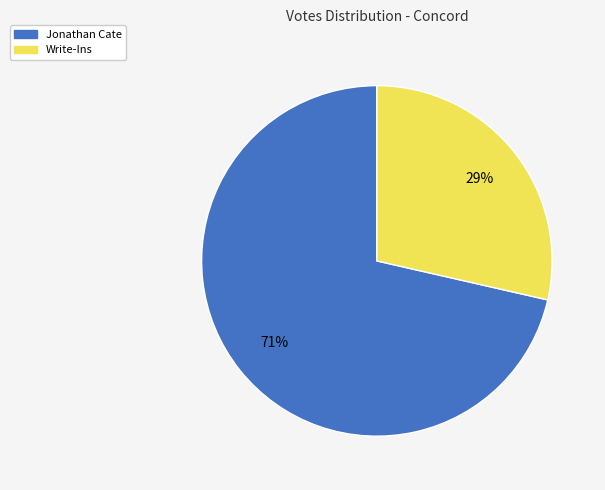

Does any single category account for the majority?

Yes